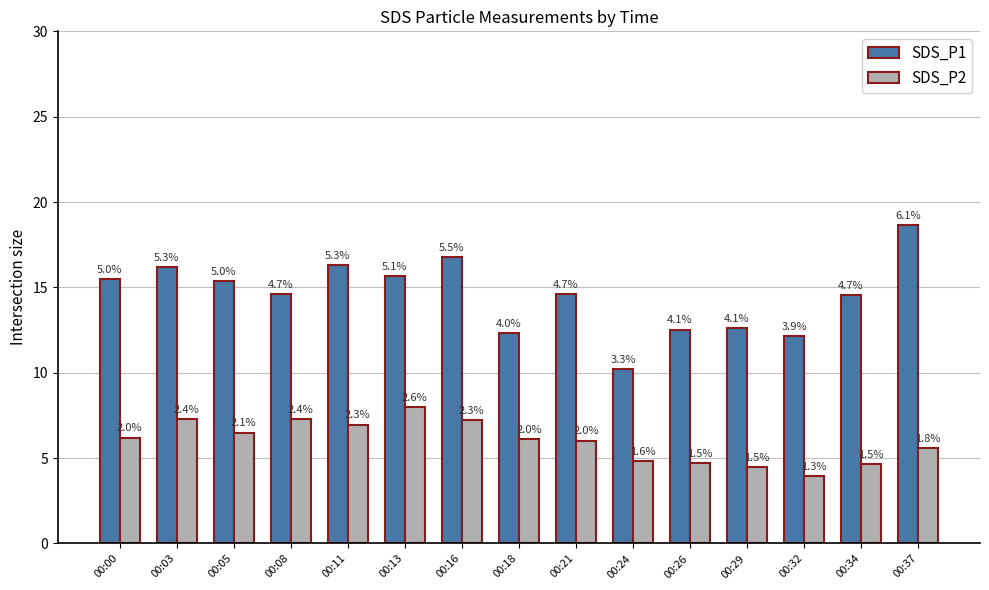

Does the chart contain any negative values?

No